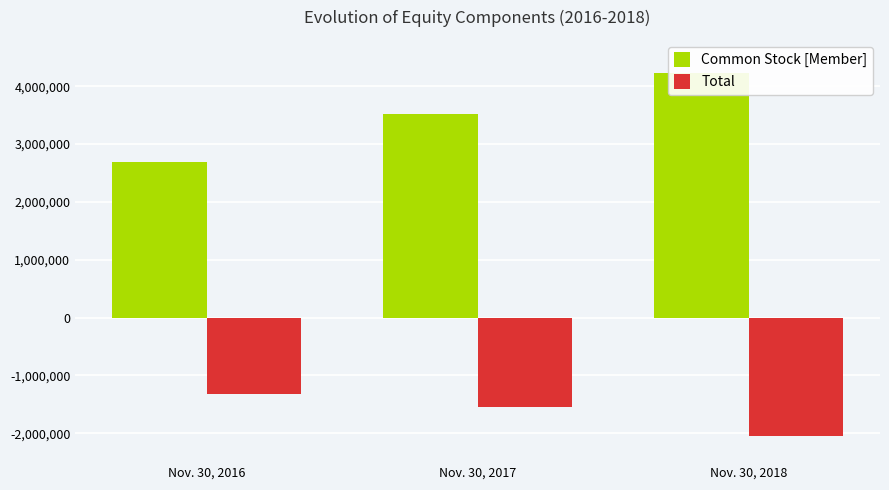

Reading left to right, what are all the values shown in this chart?

Common Stock [Member]: 2686756	3513248	4225452
Total: -1320531	-1548045	-2051855